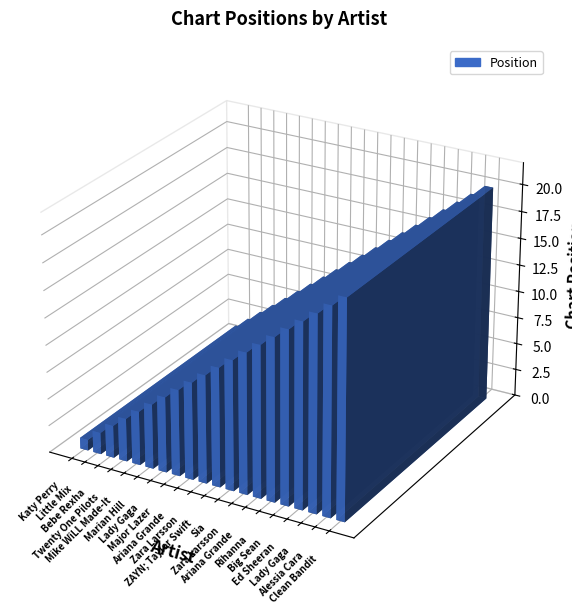

Does the chart contain stacked bars?

No